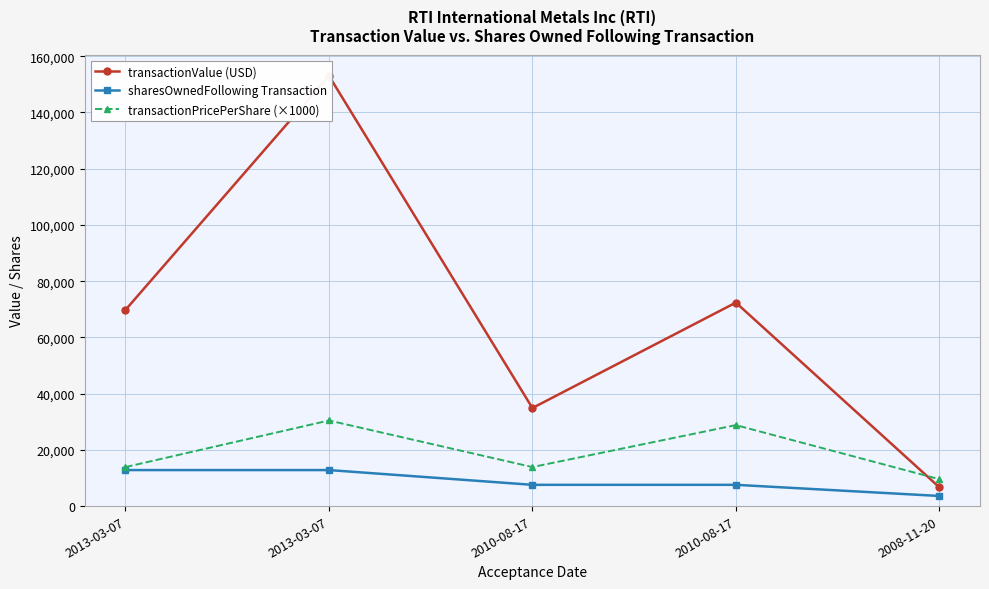

How many lines are shown in the chart?

3